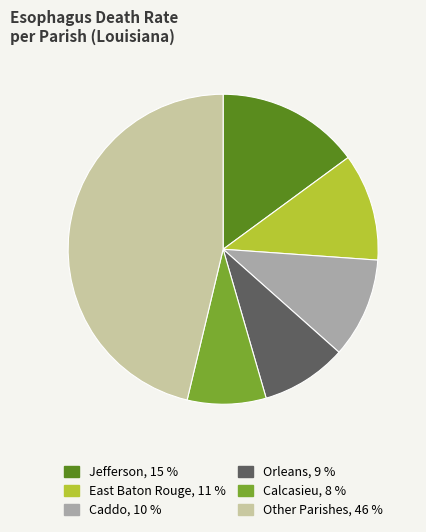

Is there any slice that represents more than half of the pie?

No